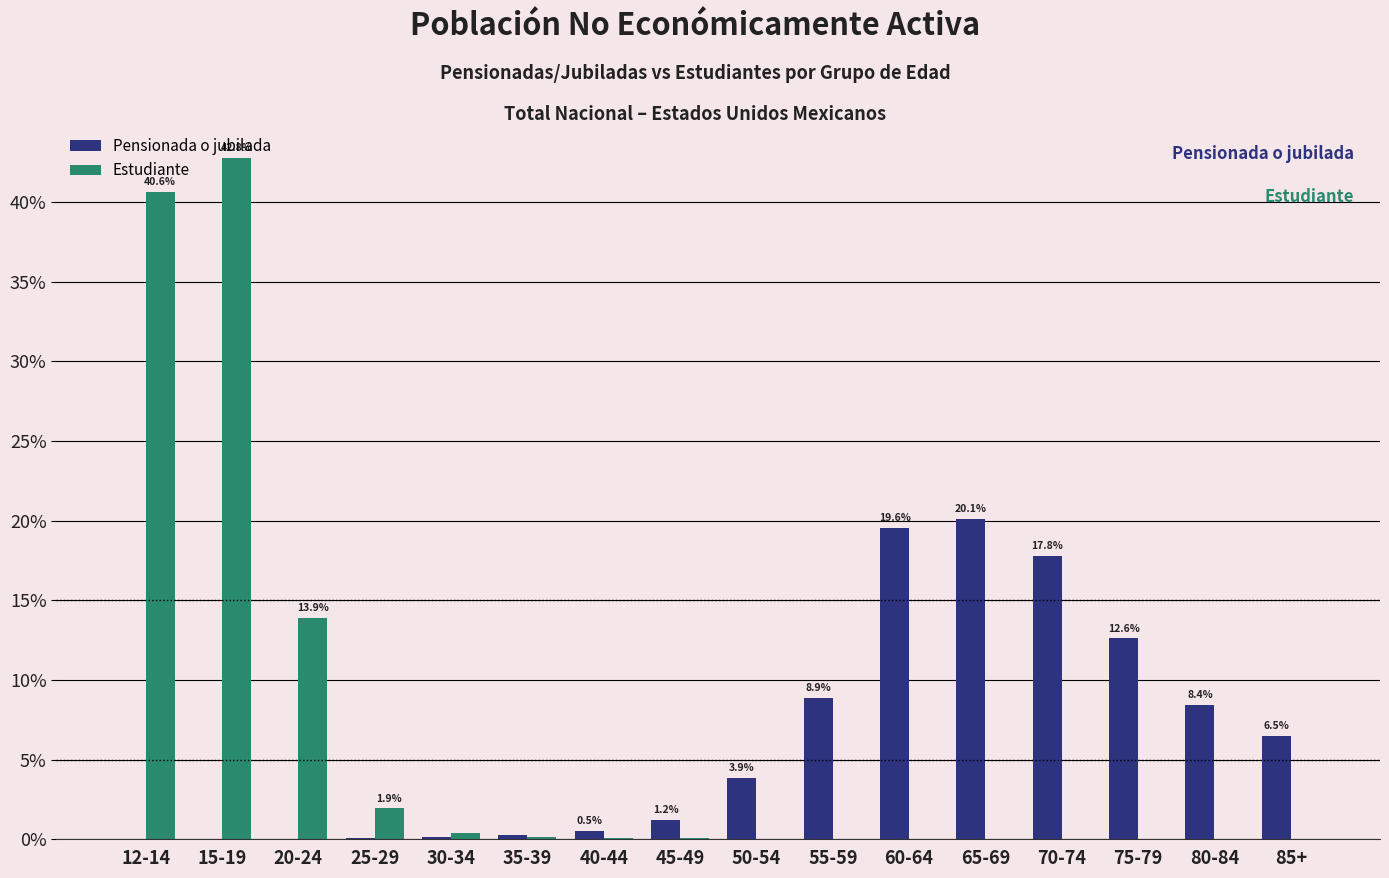

What is the greatest value displayed?

42.8